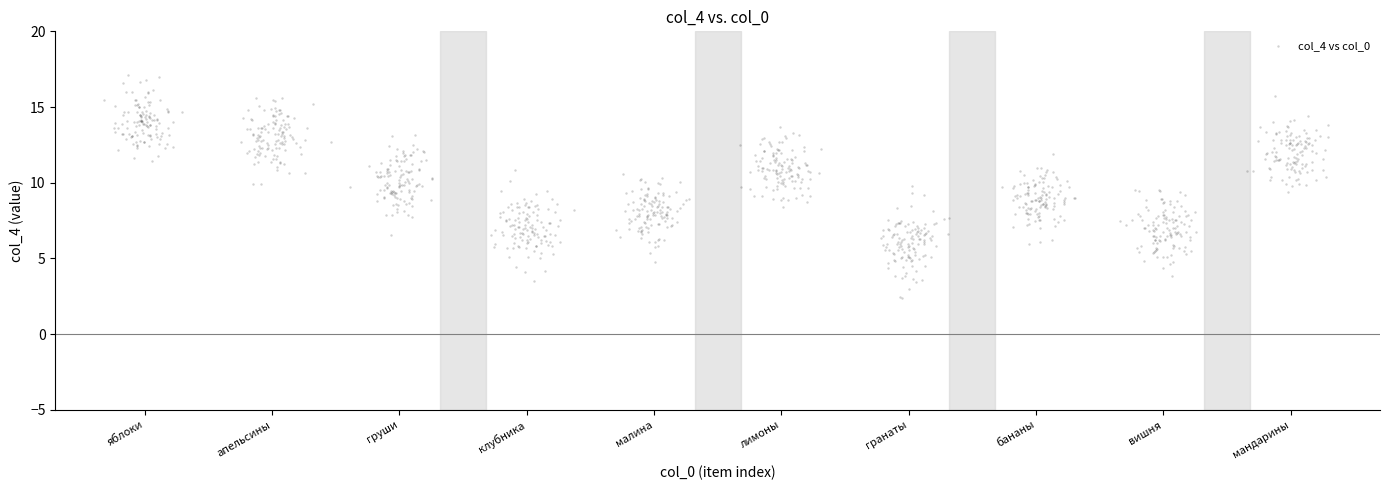

What is the range of Y values (max minus min)?

14.7